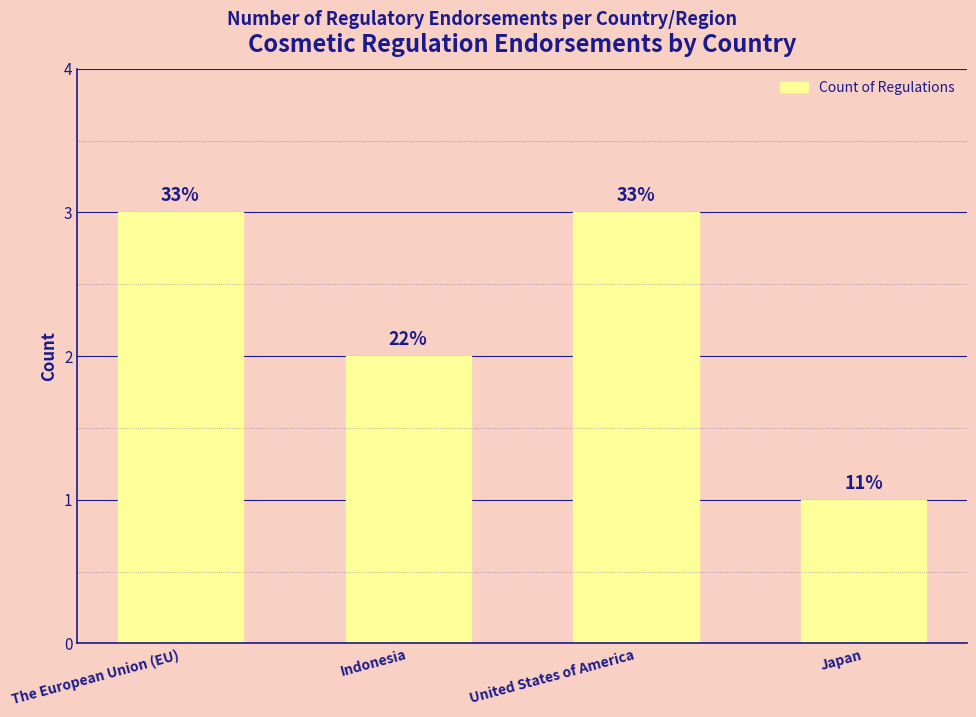

How many values are between 2 and 3?

3